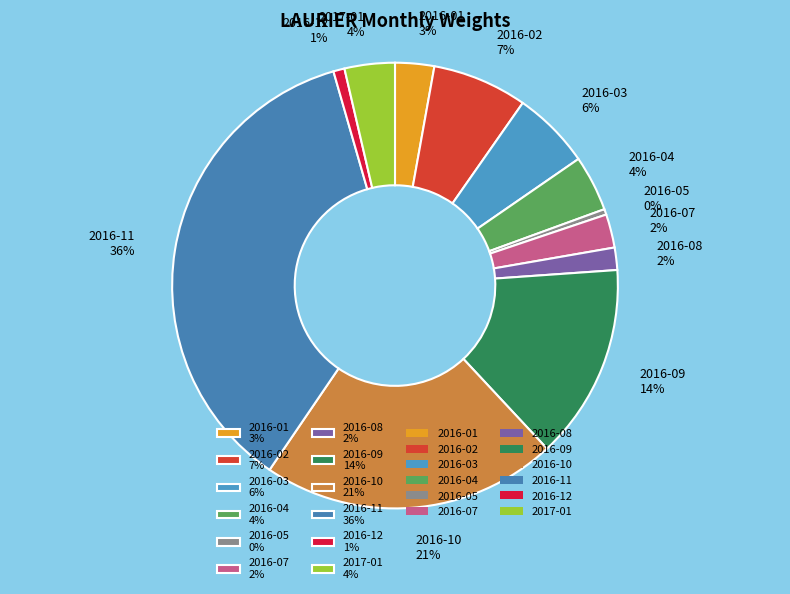

Is the sum of 2016-09 14% and 2017-01 4% greater than half?

No